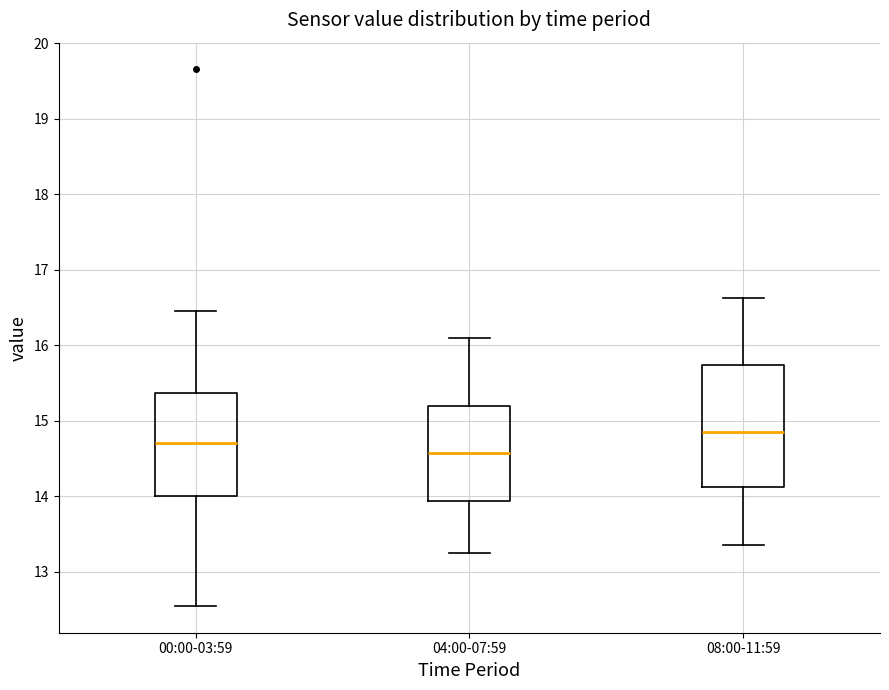

Comparing the boxes themselves (not the whiskers), which one is the tallest?

08:00-11:59